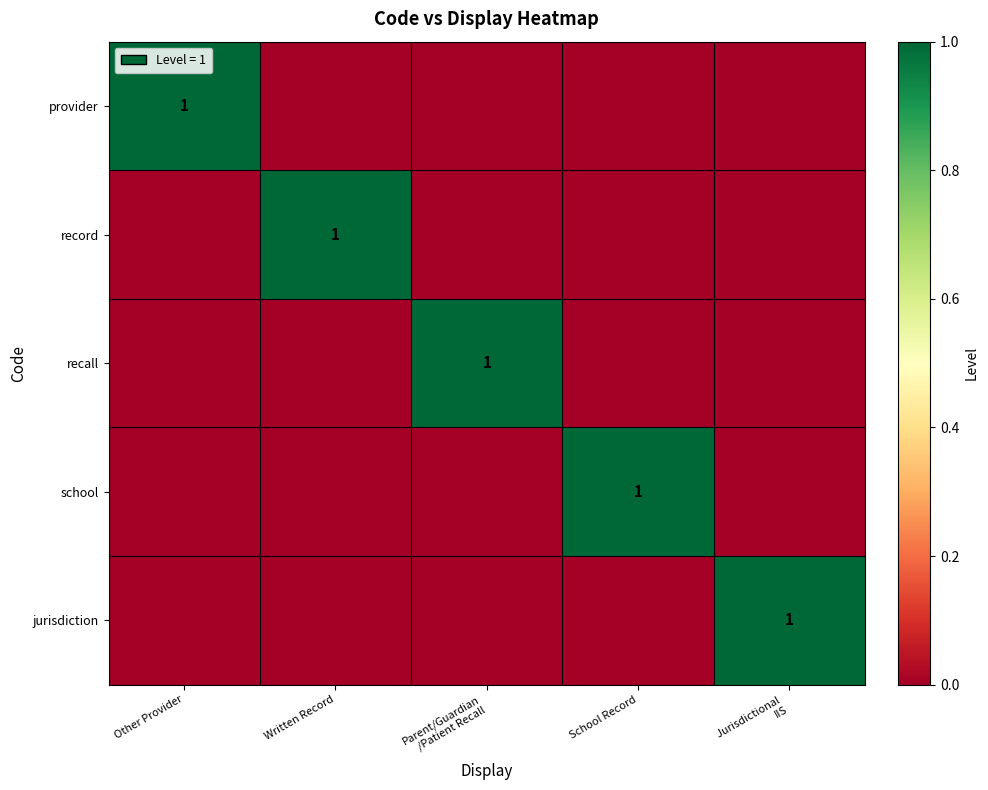

The record series shows 0 at Written Record. True or false?

False